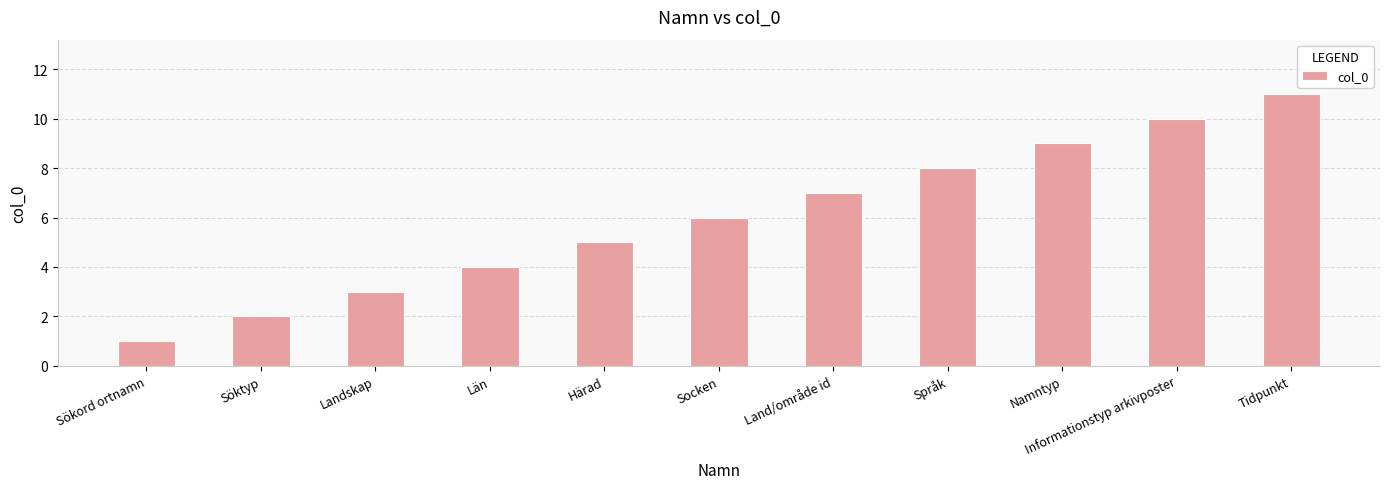

What is the difference between the maximum and minimum values?

10